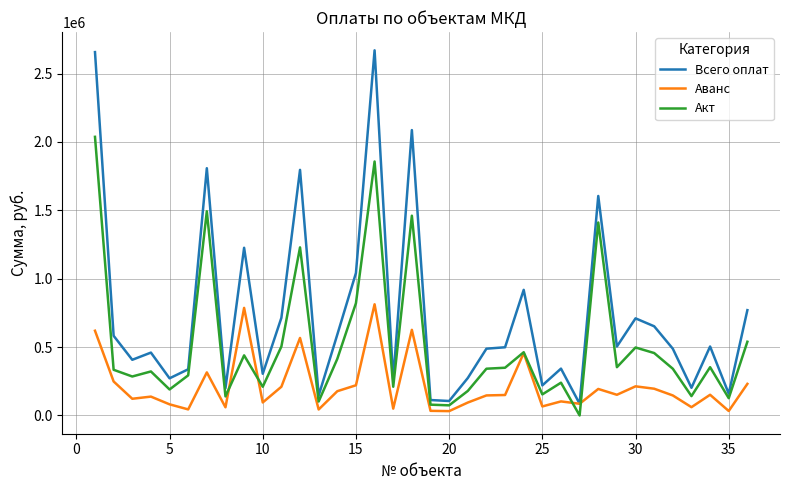

Rank the series by their average value, from lowest to highest.

Аванс, Акт, Всего оплат